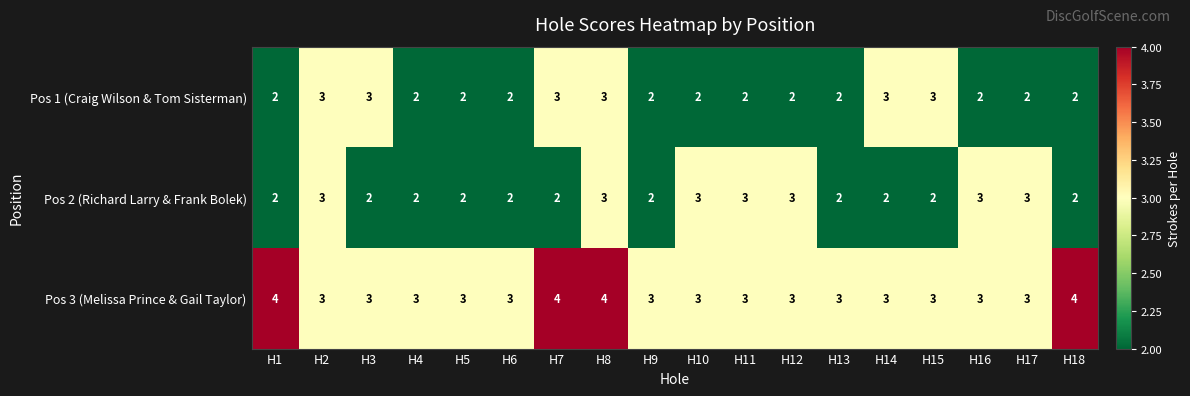

What is the total value across all series at H6?

7